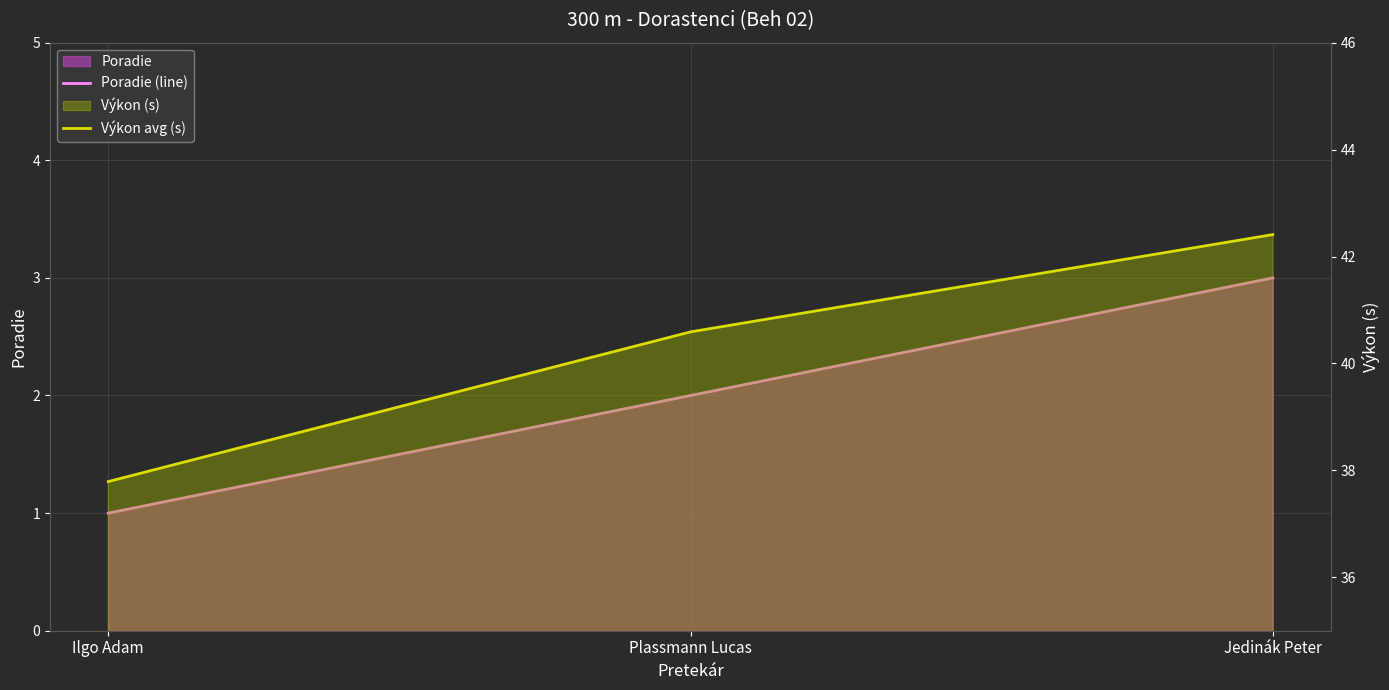

What is the difference between the Poradie (line) values at Ilgo Adam and Jedinák Peter?

2.0